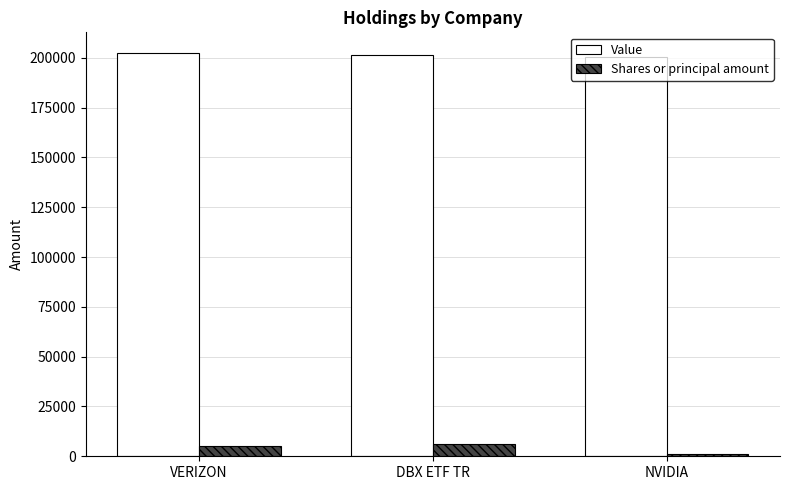

What are all the series names shown in the legend?

Value, Shares or principal amount